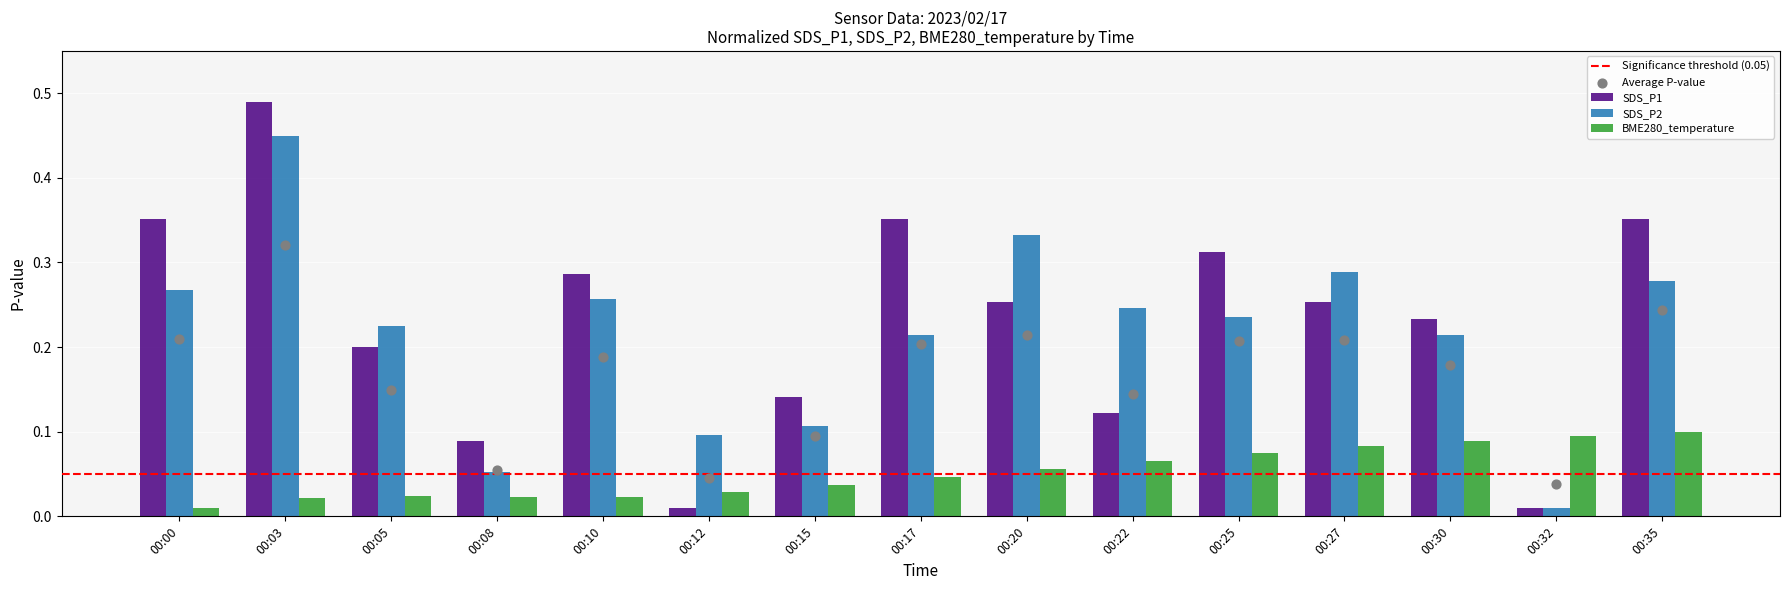

Which series contains the highest Y value?

SDS_P1